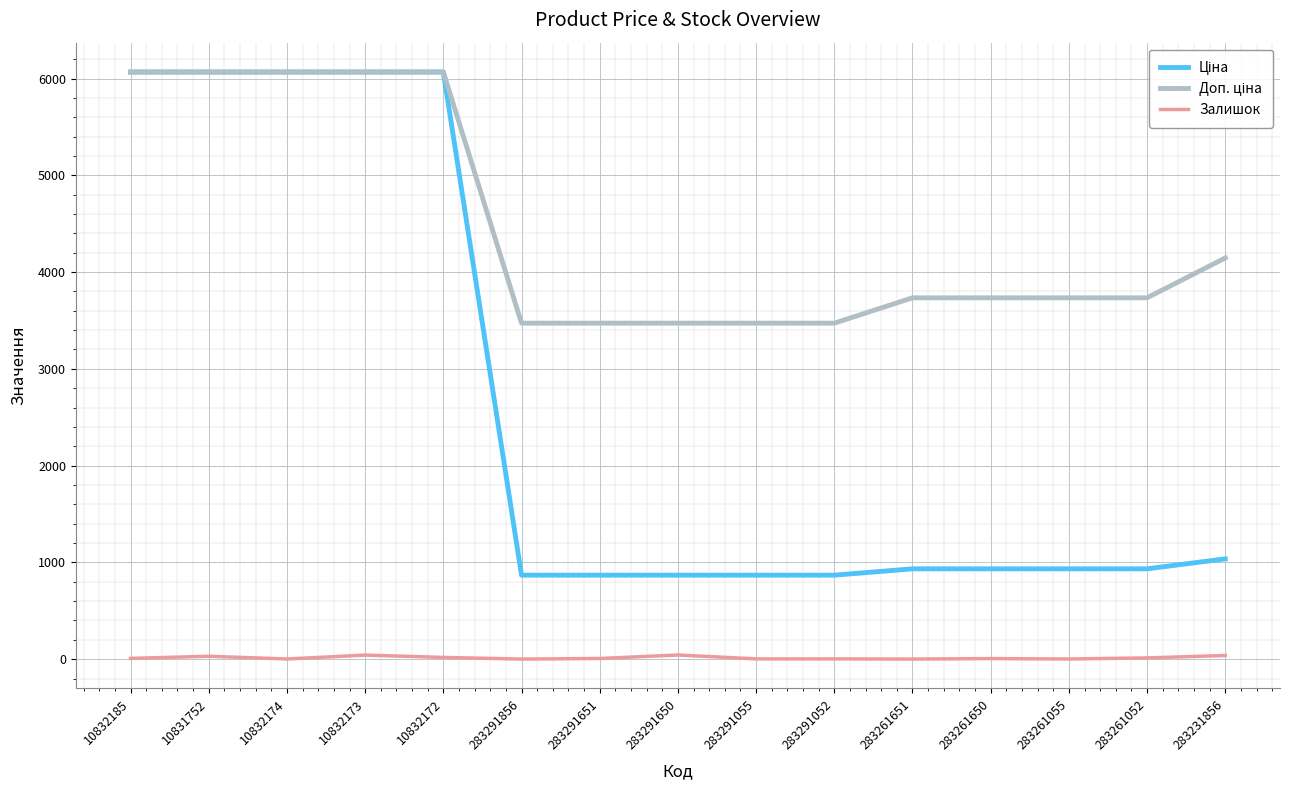

The Залишок series shows 2.0 at 10832174. True or false?

True